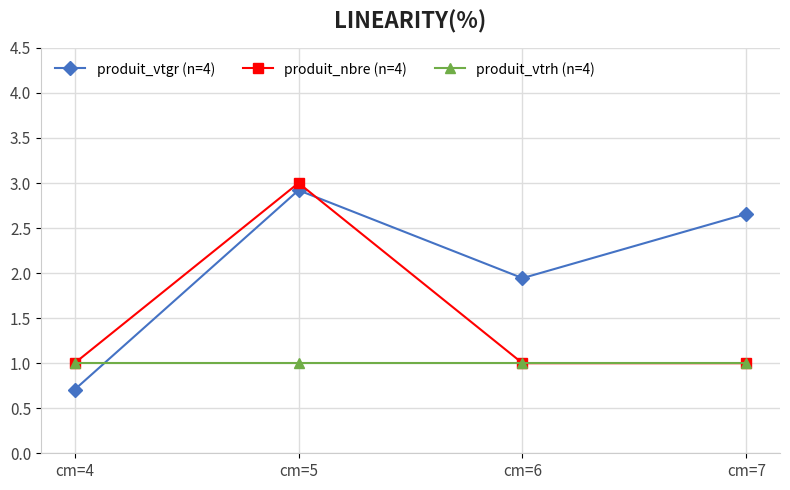

Which series has the largest range (max minus min)?

produit_vtgr (n=4)